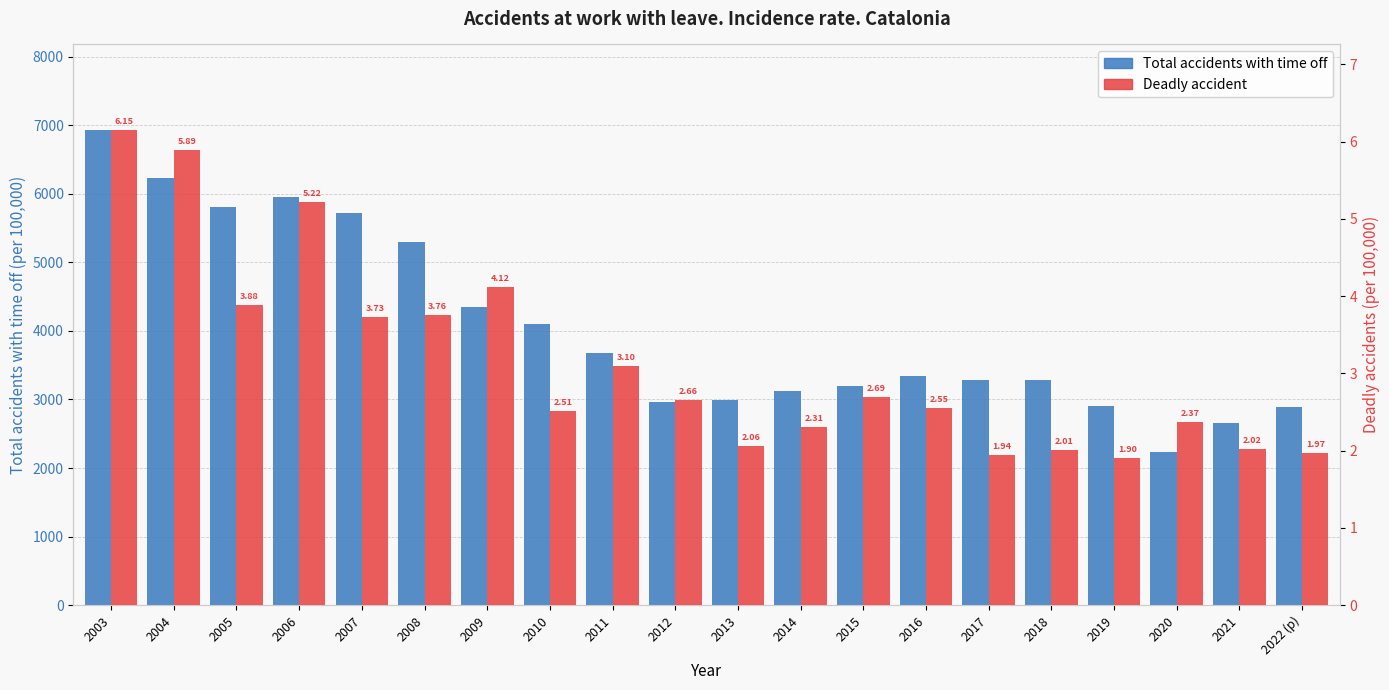

Does the chart contain any negative values?

No